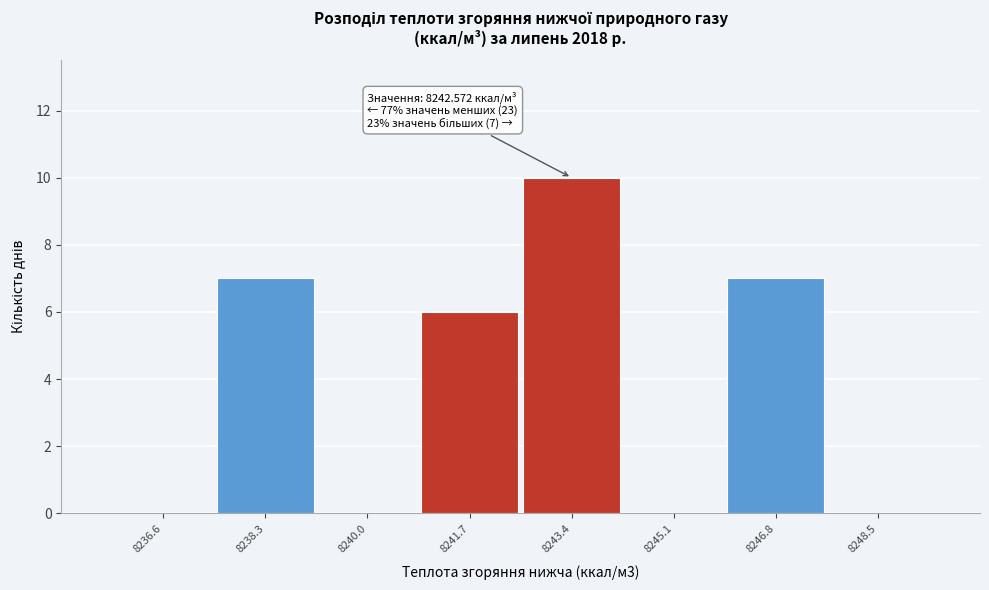

Over which range of the x-axis is the bar tallest?

8242.6 to 8244.2